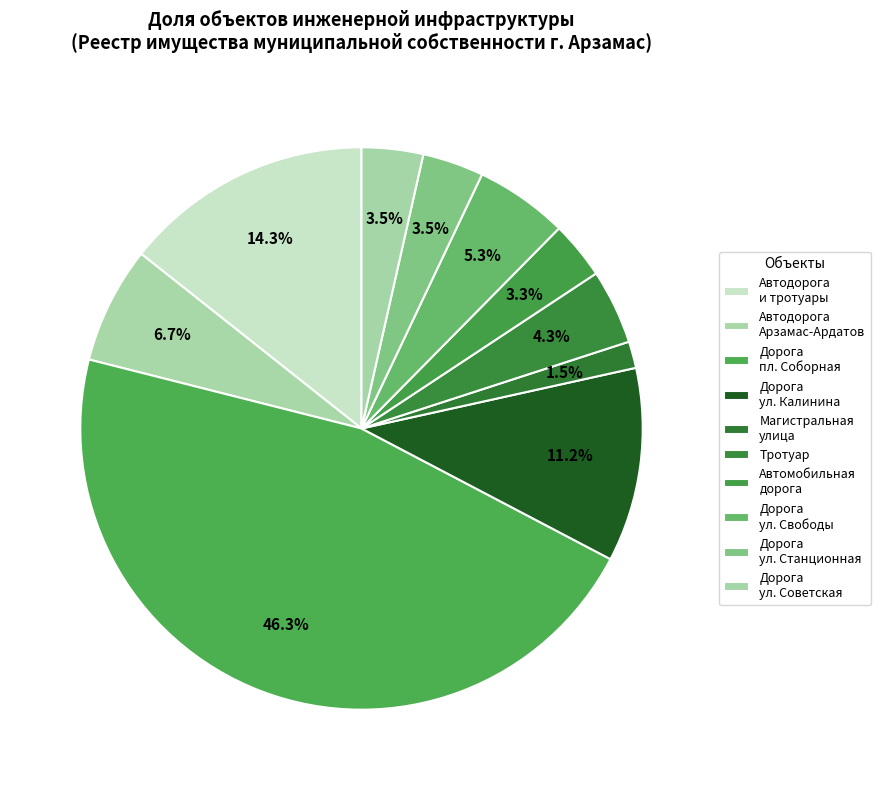

Rank the categories by value from highest to lowest.

Дорога (пл. Соборная), Автодорога и тротуары, Дорога (ул.Калинина), Автодорога от трассы Арзамас-Ардатов, Дорога (ул.Свободы), Тротуар, Дорога (ул.Советская), Дорога (ул.Станционная), Автомобильная дорога, Магистральная улица и внутриквартальные